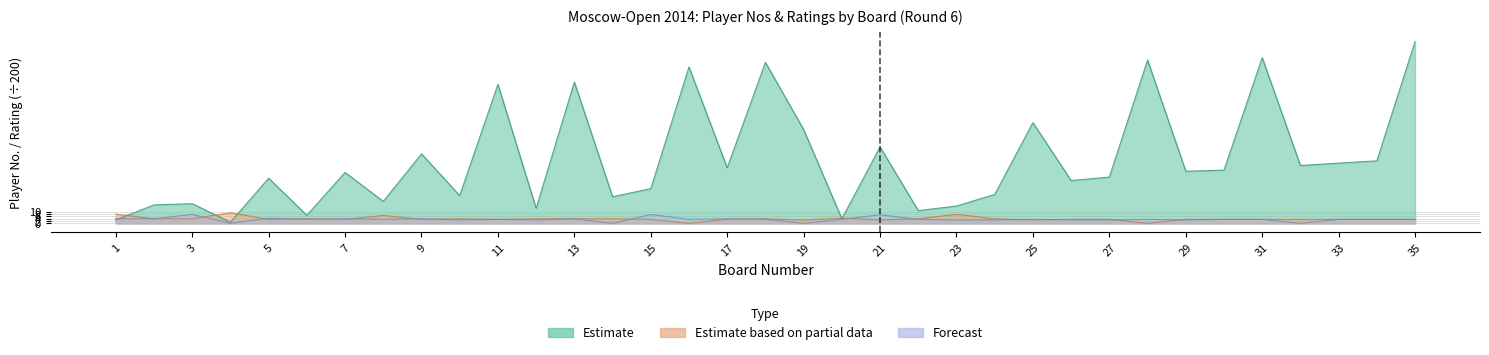

What is the value of the Estimate based on partial data (Rating White) point at the 12th from the left?

4.0